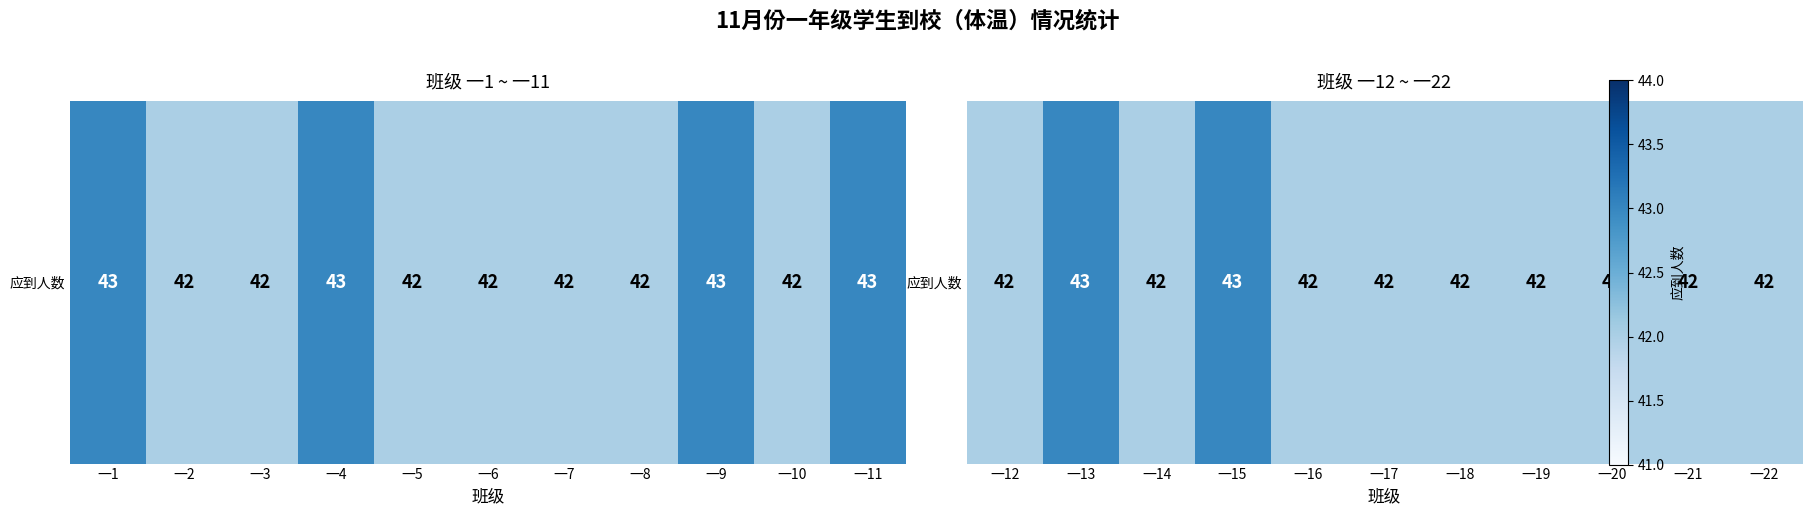

What is the greatest value displayed?

43